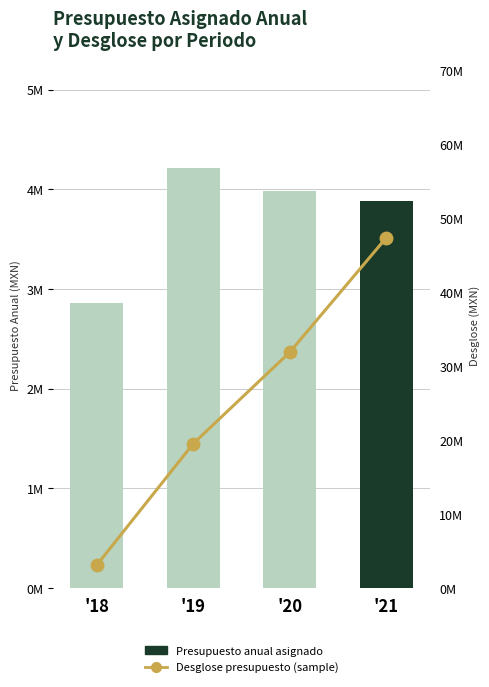

Reading right to left, transcribe all the data shown in this chart.

Presupuesto anual asignado: 388709117	398048017	421554013	285989158
Desglose presupuesto (sample): 47323641	31874785	19527496	3133342